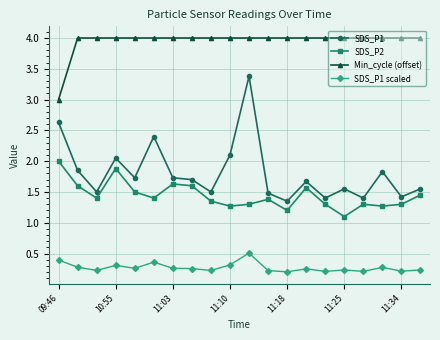

What is the difference between the second highest and minimum values in the SDS_P1 series?

1.3